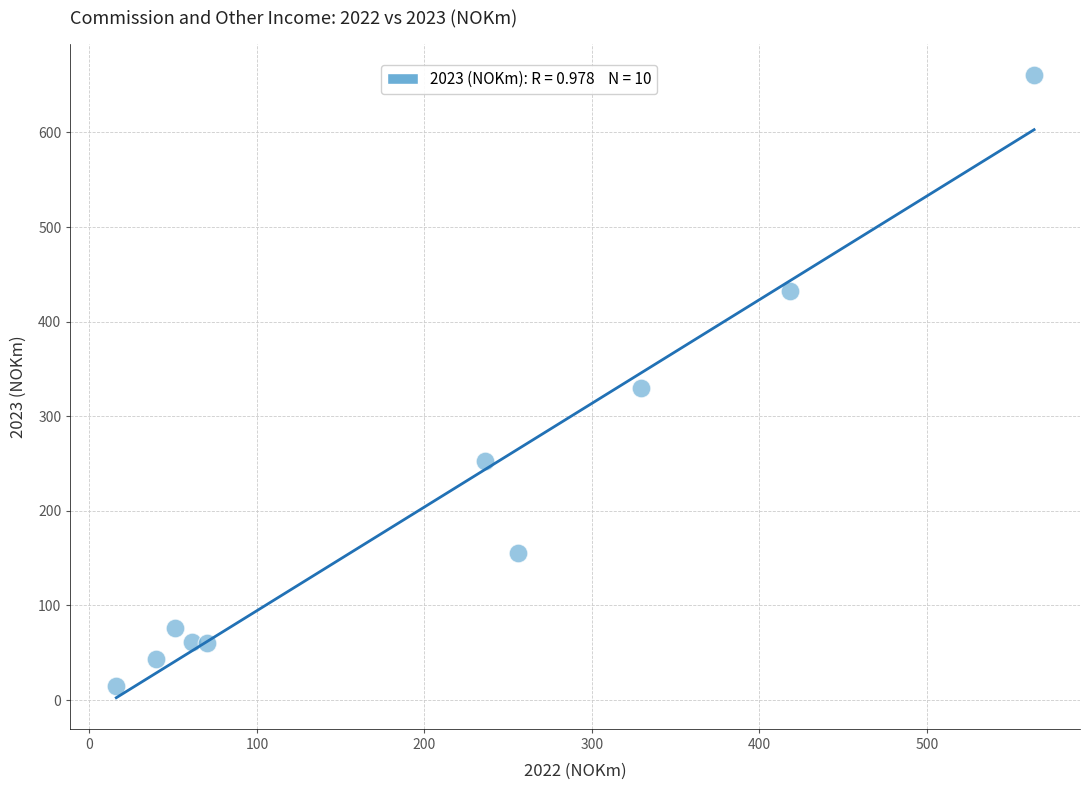

What Y value in the scatter plot is closest to 338?

330